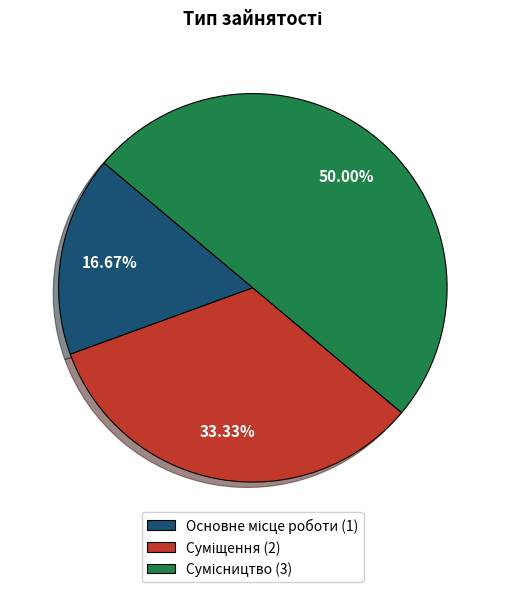

How many slices are in this pie chart?

3